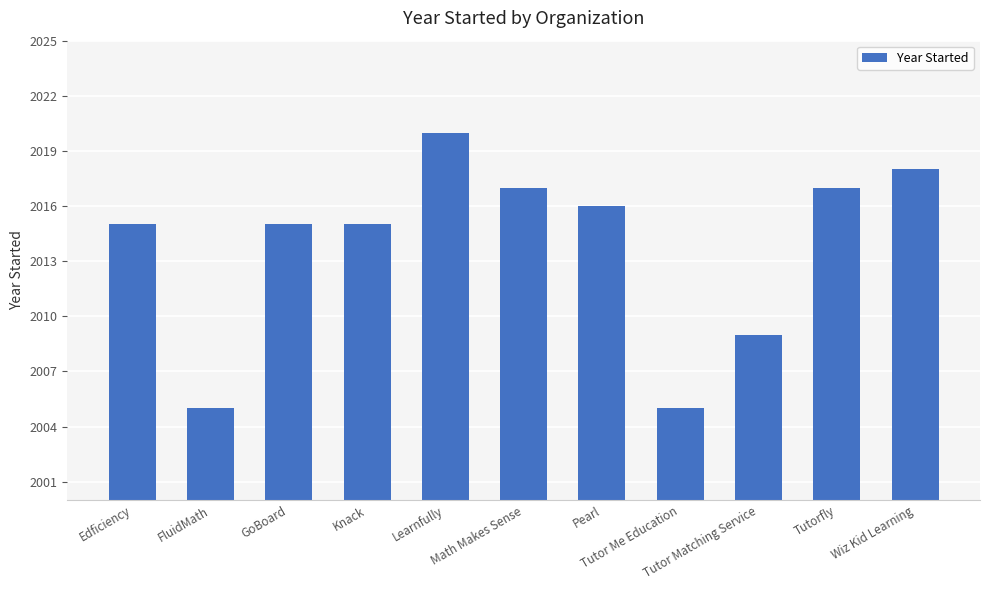

True or false: the data shows 2017 at Tutorfly.

True